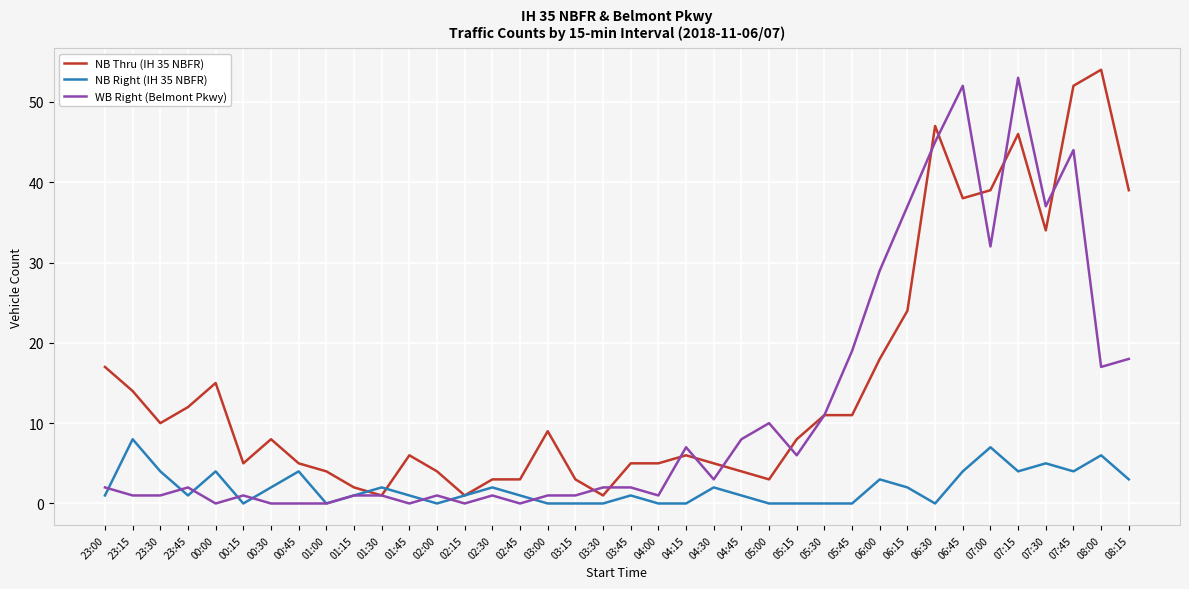

What is the maximum value for NB Thru (IH 35 NBFR)?

54